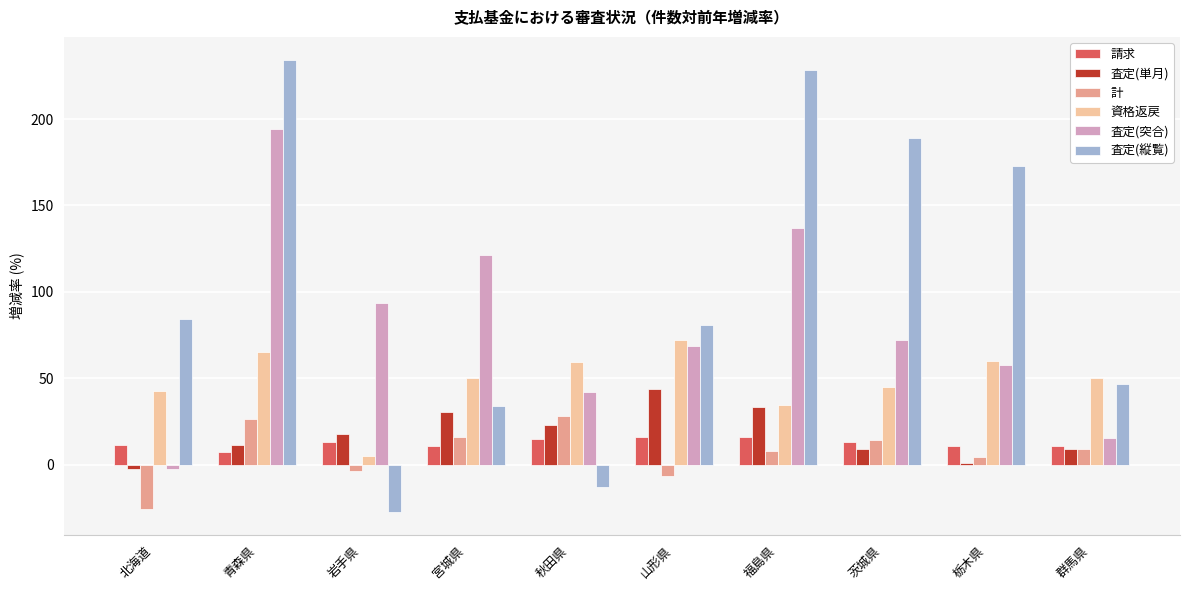

What is the value of the 請求 bar at the 3rd from the left?

13.4